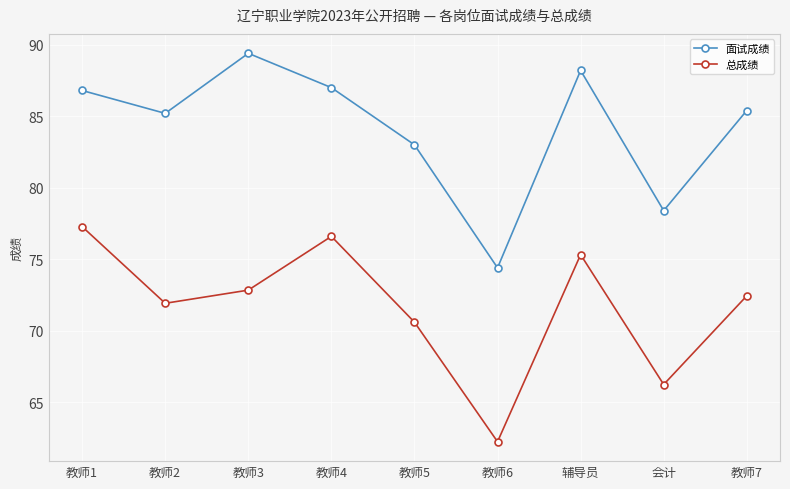

What is the label of the 2nd point from the right?

会计